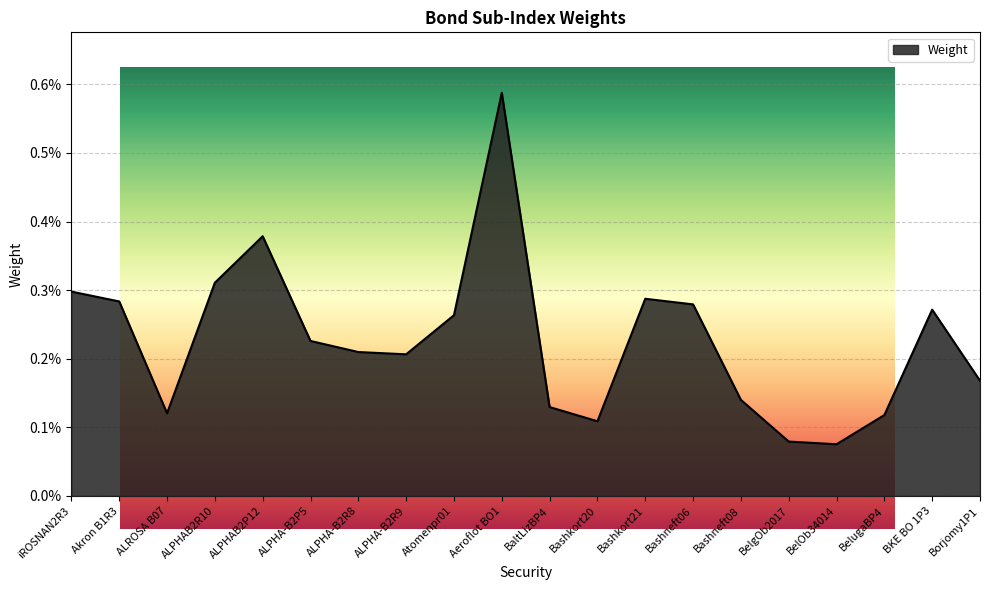

How many lines are shown in the chart?

1